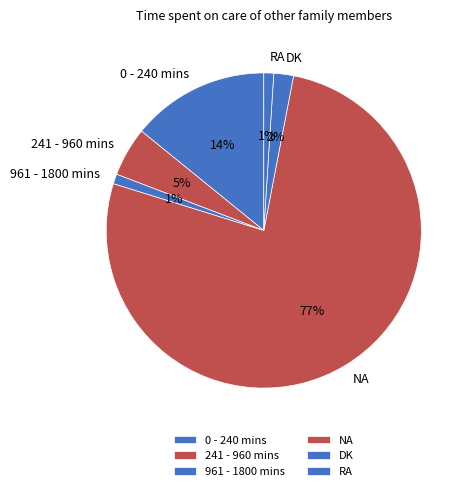

The RA slice represents 1% of the pie. True or false?

True